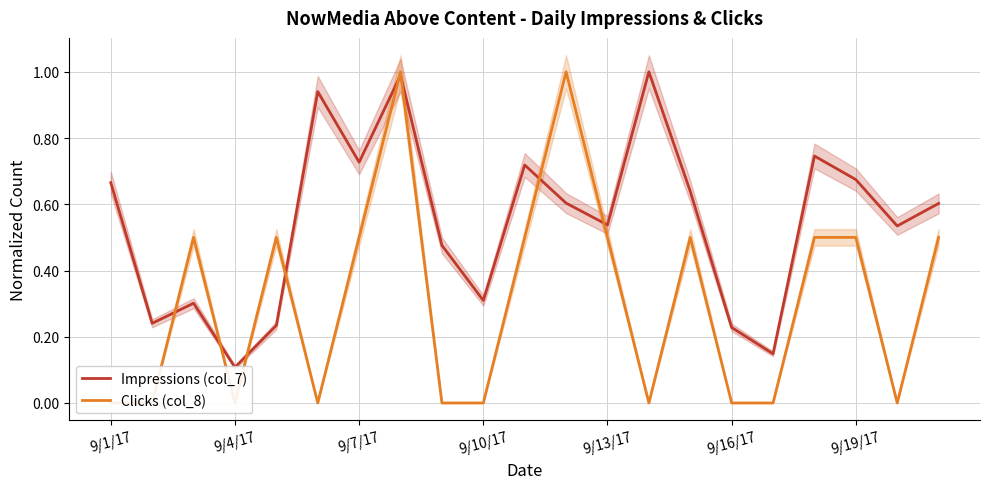

How many values in the Clicks (col_8) series exceed 0?

11